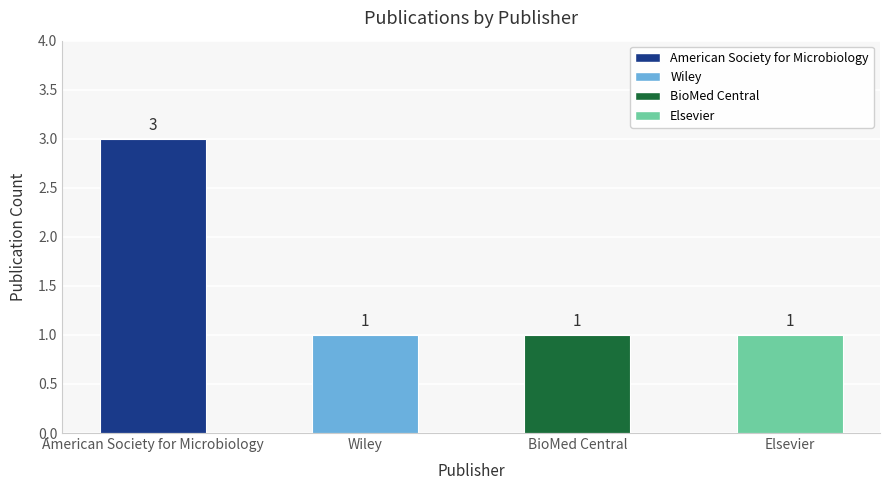

What is the sum of all values?

6